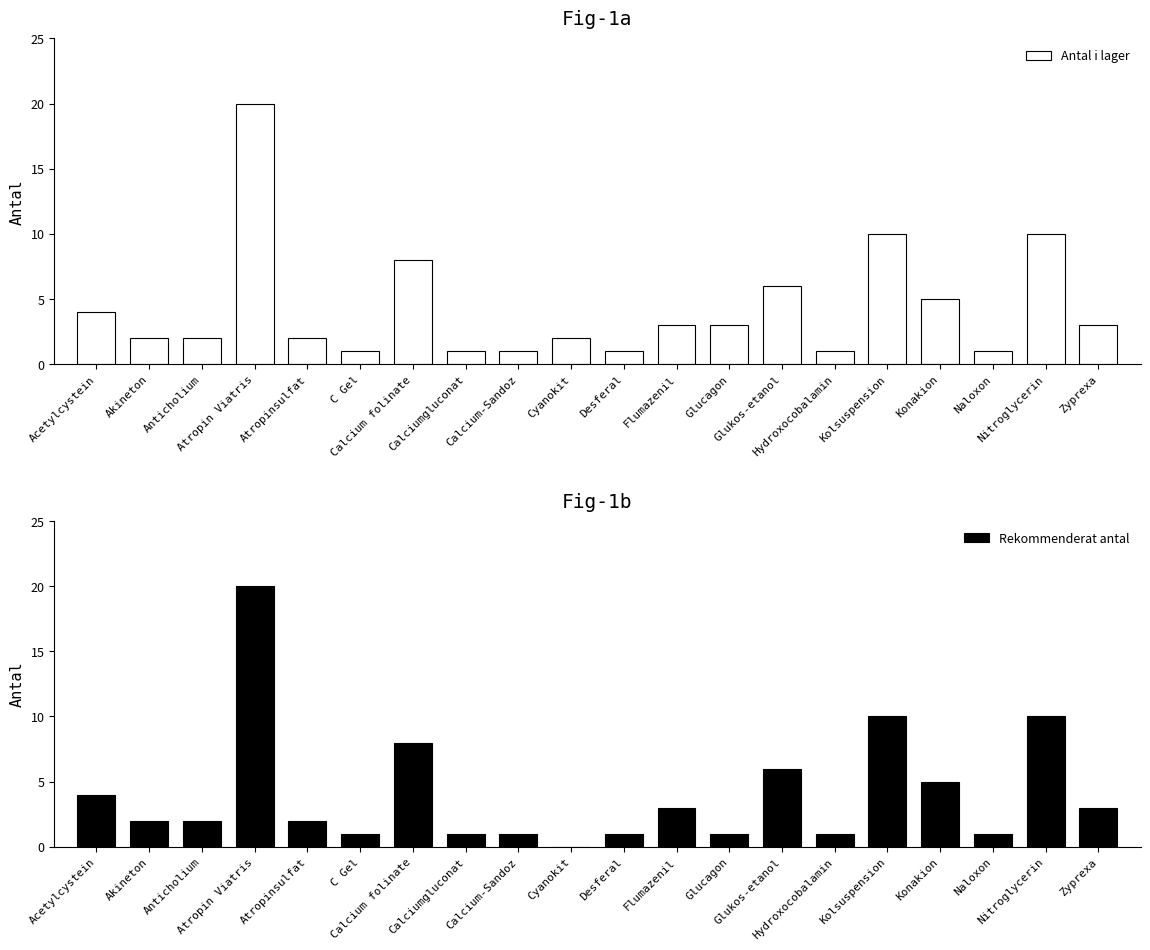

At which label does Antal i lager reach its peak?

Atropin Viatris